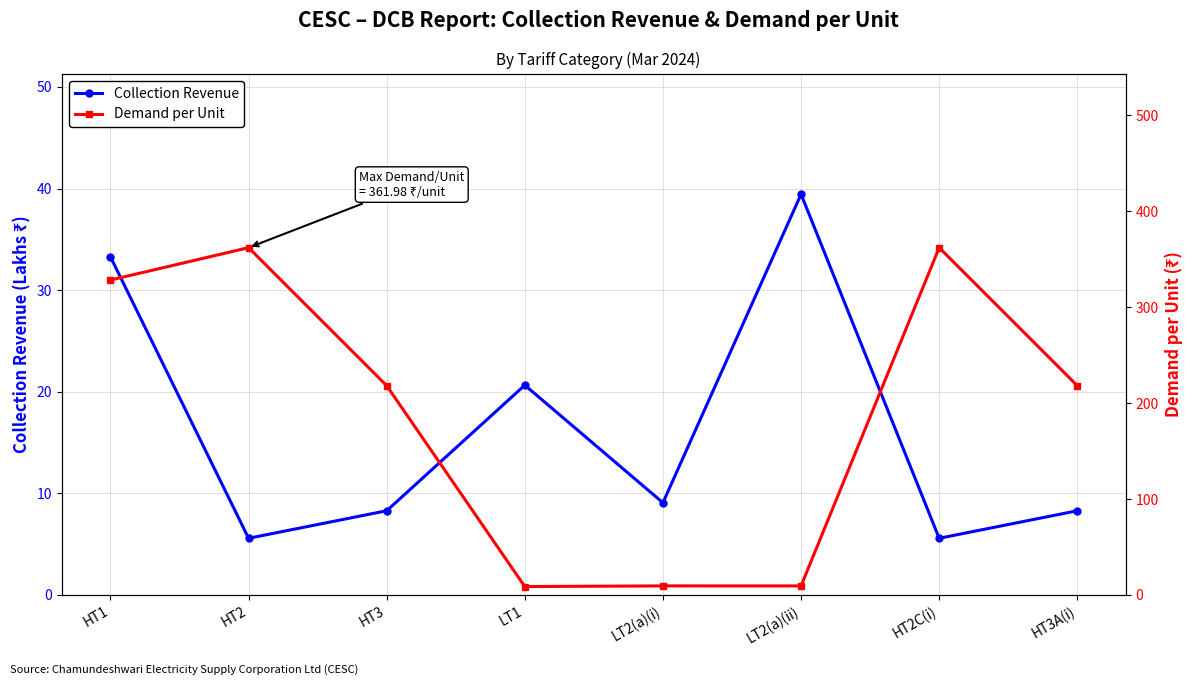

The value of Collection Revenue at HT2C(i) is 3.5. True or false?

False